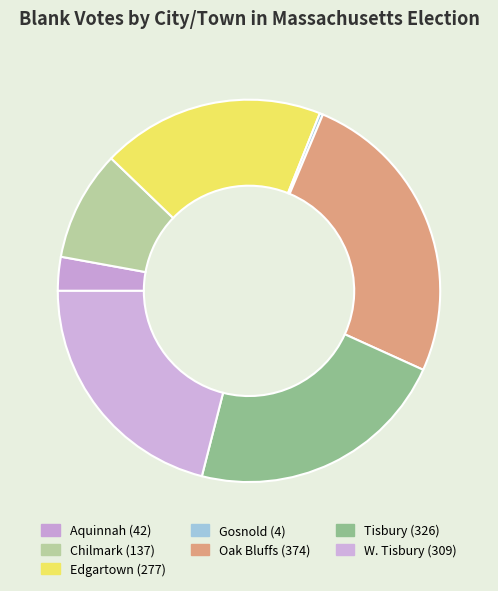

What portion of the pie excludes Oak Bluffs?

74.5%